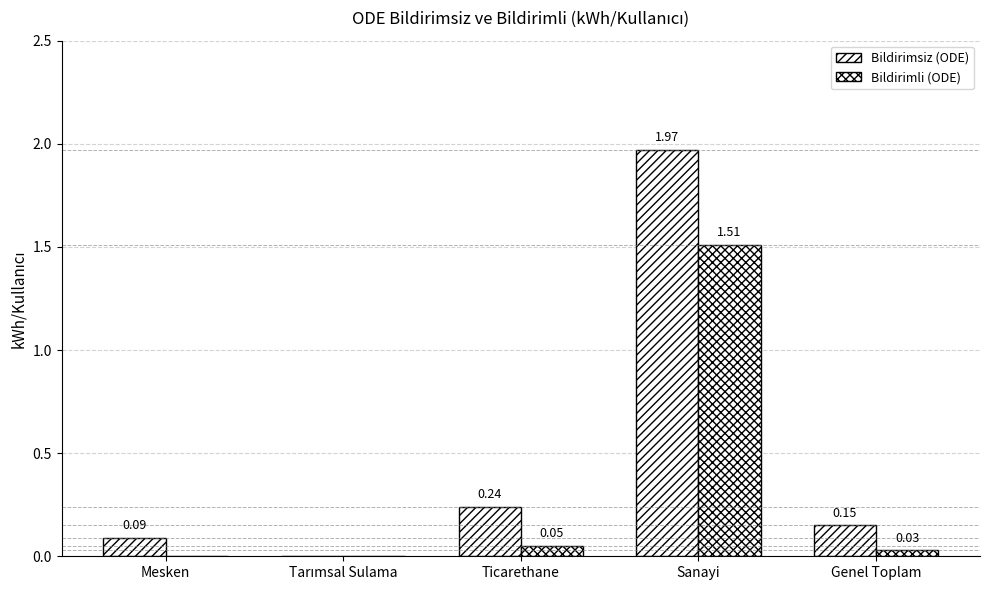

Are the bars grouped side by side (vs. stacked)?

Yes